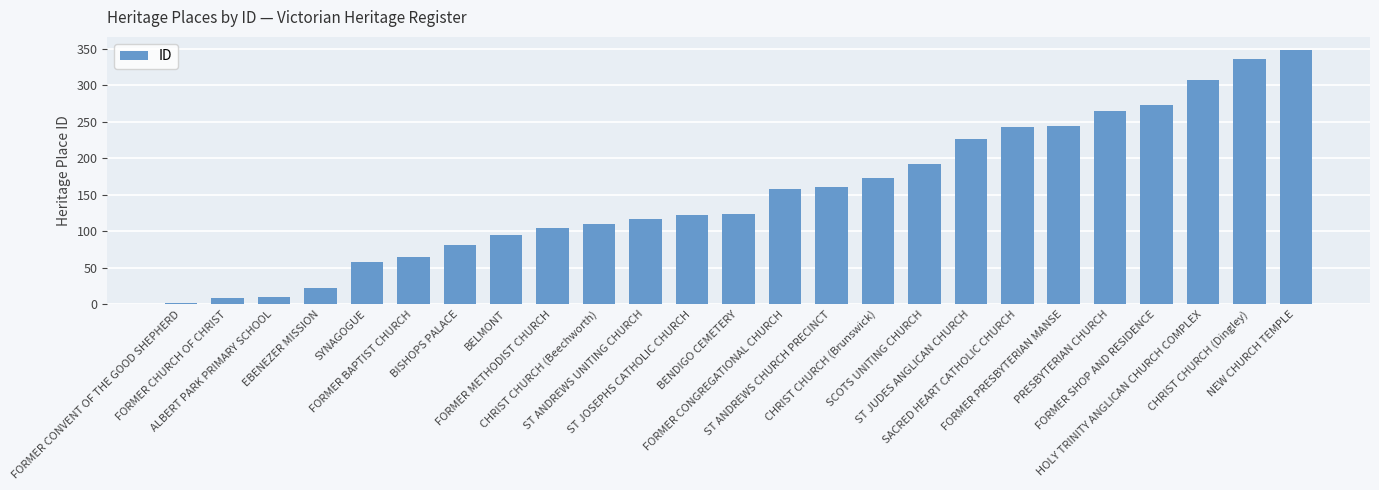

What is the greatest value displayed?

349